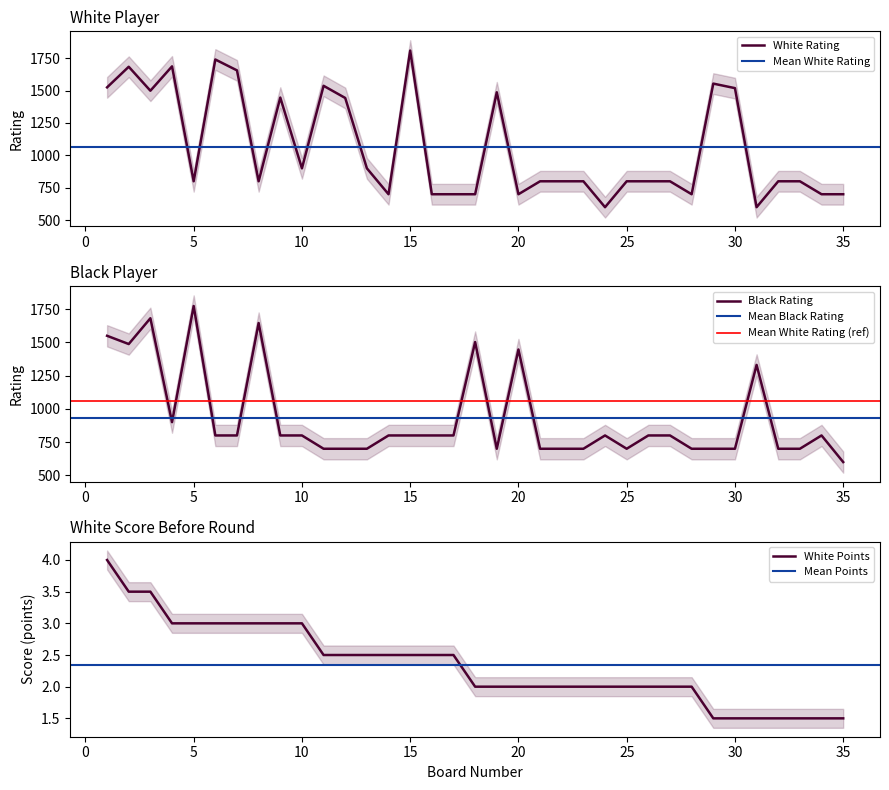

Rank the categories by Black Rating value from highest to lowest.

5, 3, 8, 1, 18, 2, 20, 31, 4, 6, 7, 9, 10, 14, 15, 16, 17, 24, 26, 27, 34, 11, 12, 13, 19, 21, 22, 23, 25, 28, 29, 30, 32, 33, 35